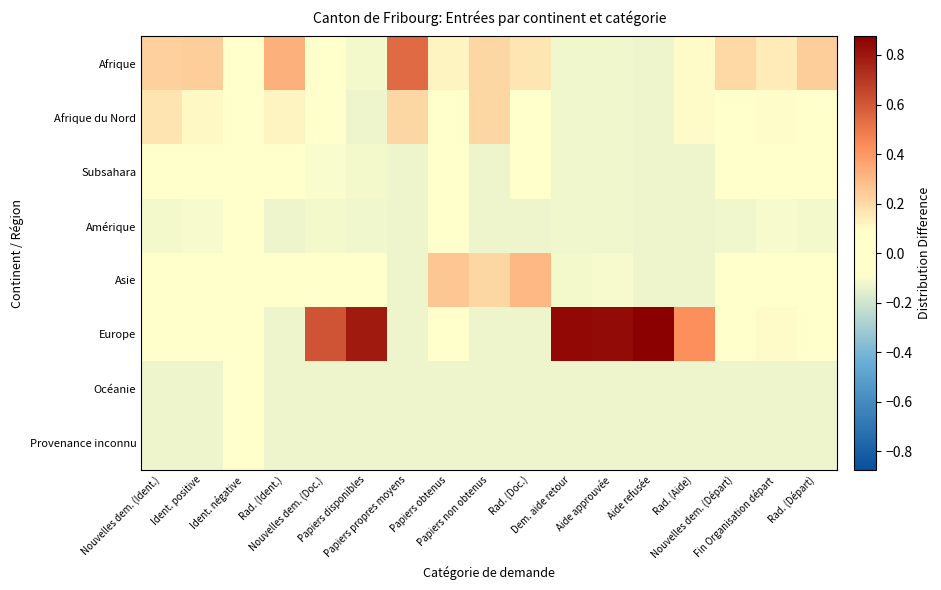

Reading left to right, list all the values displayed in this chart.

Afrique: Nouvelles dem. (Ident.)=0.2	Ident. positive=0.2	Ident. négative=0.0	Rad. (Ident.)=0.3	Nouvelles dem. (Doc.)=-0.0	Papiers disponibles=-0.1	Papiers propres moyens=0.5	Papiers obtenus=0.1	Papiers non obtenus=0.2	Rad. (Doc.)=0.2	Dem. aide retour=-0.1	Aide approuvée=-0.1	Aide refusée=-0.1	Rad. (Aide)=0.1	Nouvelles dem. (Départ)=0.2	Fin Organisation départ=0.1	Rad. (Départ)=0.2
Afrique du Nord: Nouvelles dem. (Ident.)=0.2	Ident. positive=0.1	Ident. négative=0.0	Rad. (Ident.)=0.1	Nouvelles dem. (Doc.)=-0.1	Papiers disponibles=-0.1	Papiers propres moyens=0.2	Papiers obtenus=0.0	Papiers non obtenus=0.2	Rad. (Doc.)=0.0	Dem. aide retour=-0.1	Aide approuvée=-0.1	Aide refusée=-0.1	Rad. (Aide)=0.1	Nouvelles dem. (Départ)=0.1	Fin Organisation départ=0.1	Rad. (Départ)=0.1
Subsahara: Nouvelles dem. (Ident.)=-0.1	Ident. positive=-0.0	Ident. négative=0.0	Rad. (Ident.)=0.1	Nouvelles dem. (Doc.)=-0.1	Papiers disponibles=-0.1	Papiers propres moyens=-0.1	Papiers obtenus=-0.0	Papiers non obtenus=-0.1	Rad. (Doc.)=0.0	Dem. aide retour=-0.1	Aide approuvée=-0.1	Aide refusée=-0.1	Rad. (Aide)=-0.1	Nouvelles dem. (Départ)=0.0	Fin Organisation départ=-0.1	Rad. (Départ)=0.0
Amérique: Nouvelles dem. (Ident.)=-0.1	Ident. positive=-0.1	Ident. négative=0.0	Rad. (Ident.)=-0.1	Nouvelles dem. (Doc.)=-0.1	Papiers disponibles=-0.1	Papiers propres moyens=-0.1	Papiers obtenus=-0.1	Papiers non obtenus=-0.1	Rad. (Doc.)=-0.1	Dem. aide retour=-0.1	Aide approuvée=-0.1	Aide refusée=-0.1	Rad. (Aide)=-0.1	Nouvelles dem. (Départ)=-0.1	Fin Organisation départ=-0.1	Rad. (Départ)=-0.1
Asie: Nouvelles dem. (Ident.)=0.1	Ident. positive=0.1	Ident. négative=0.0	Rad. (Ident.)=-0.0	Nouvelles dem. (Doc.)=-0.0	Papiers disponibles=-0.1	Papiers propres moyens=-0.1	Papiers obtenus=0.3	Papiers non obtenus=0.2	Rad. (Doc.)=0.3	Dem. aide retour=-0.1	Aide approuvée=-0.1	Aide refusée=-0.1	Rad. (Aide)=-0.1	Nouvelles dem. (Départ)=0.1	Fin Organisation départ=0.1	Rad. (Départ)=0.0
Europe: Nouvelles dem. (Ident.)=-0.1	Ident. positive=-0.0	Ident. négative=0.0	Rad. (Ident.)=-0.1	Nouvelles dem. (Doc.)=0.6	Papiers disponibles=0.8	Papiers propres moyens=-0.1	Papiers obtenus=-0.0	Papiers non obtenus=-0.1	Rad. (Doc.)=-0.1	Dem. aide retour=0.8	Aide approuvée=0.8	Aide refusée=0.9	Rad. (Aide)=0.4	Nouvelles dem. (Départ)=0.0	Fin Organisation départ=0.1	Rad. (Départ)=-0.0
Océanie: Nouvelles dem. (Ident.)=-0.1	Ident. positive=-0.1	Ident. négative=0.0	Rad. (Ident.)=-0.1	Nouvelles dem. (Doc.)=-0.1	Papiers disponibles=-0.1	Papiers propres moyens=-0.1	Papiers obtenus=-0.1	Papiers non obtenus=-0.1	Rad. (Doc.)=-0.1	Dem. aide retour=-0.1	Aide approuvée=-0.1	Aide refusée=-0.1	Rad. (Aide)=-0.1	Nouvelles dem. (Départ)=-0.1	Fin Organisation départ=-0.1	Rad. (Départ)=-0.1
Provenance inconnu: Nouvelles dem. (Ident.)=-0.1	Ident. positive=-0.1	Ident. négative=0.0	Rad. (Ident.)=-0.1	Nouvelles dem. (Doc.)=-0.1	Papiers disponibles=-0.1	Papiers propres moyens=-0.1	Papiers obtenus=-0.1	Papiers non obtenus=-0.1	Rad. (Doc.)=-0.1	Dem. aide retour=-0.1	Aide approuvée=-0.1	Aide refusée=-0.1	Rad. (Aide)=-0.1	Nouvelles dem. (Départ)=-0.1	Fin Organisation départ=-0.1	Rad. (Départ)=-0.1